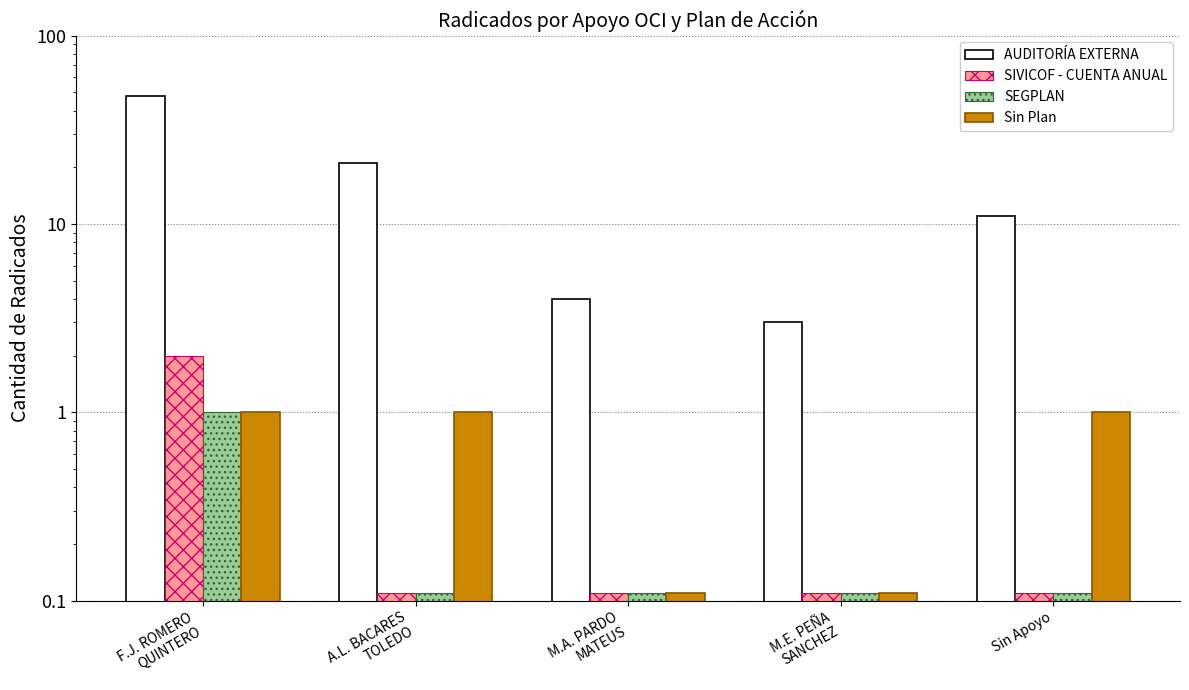

What are all the series names shown in the legend?

AUDITORÍA EXTERNA, SIVICOF - CUENTA ANUAL, SEGPLAN, Sin Plan